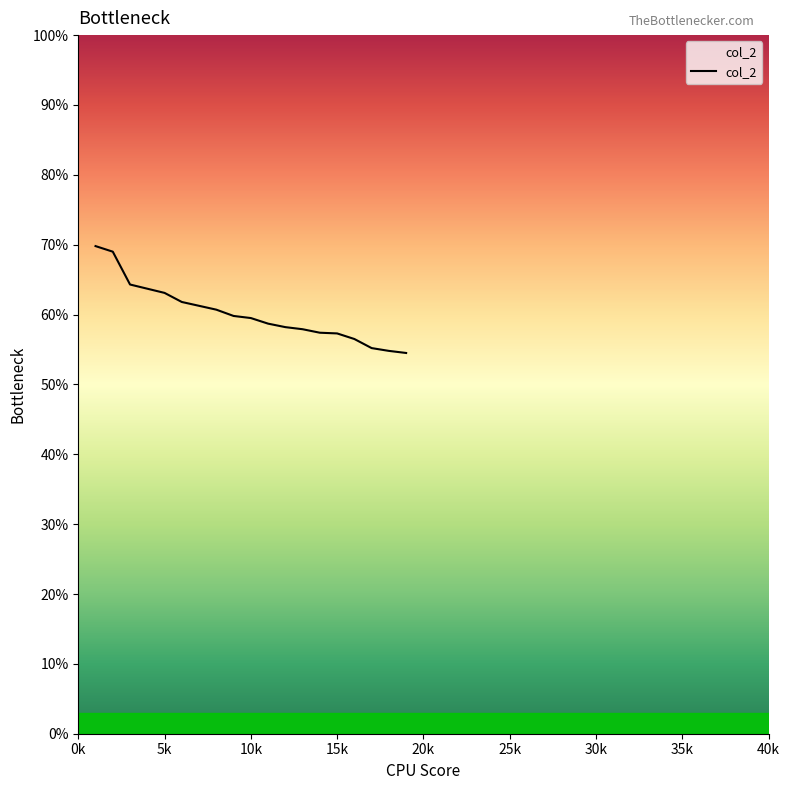

What is the difference between the second highest and second lowest values?

14.2